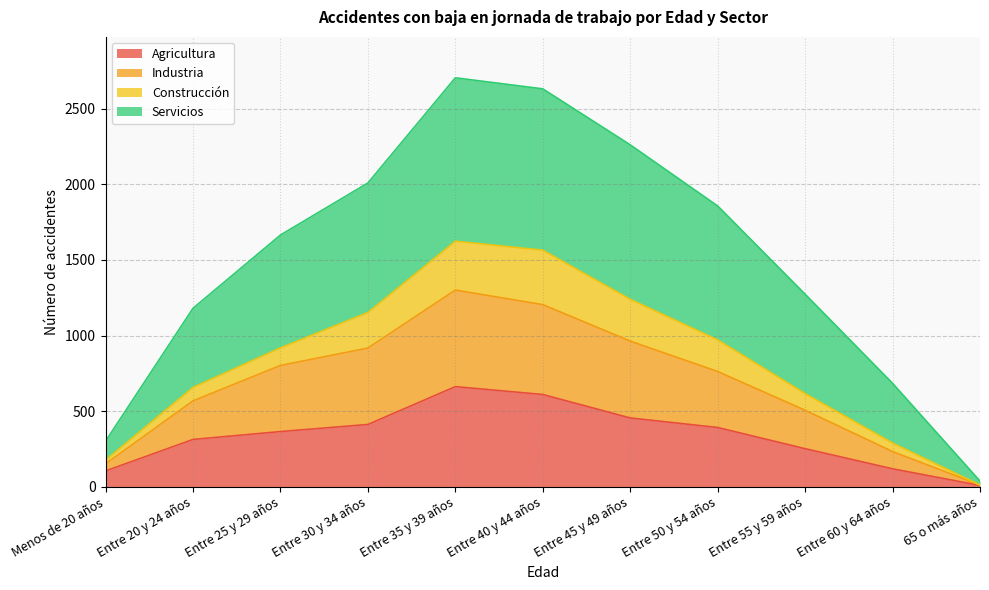

Which series has the widest spread of values?

Servicios